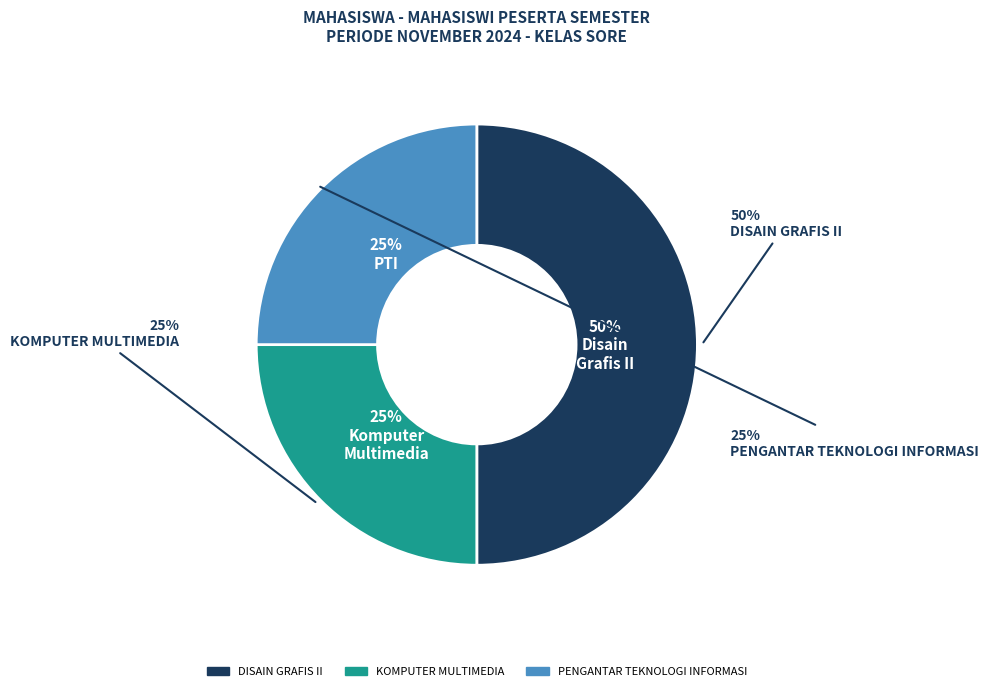

To the nearest percent, what percentage of the pie is DISAIN GRAFIS II?

50%